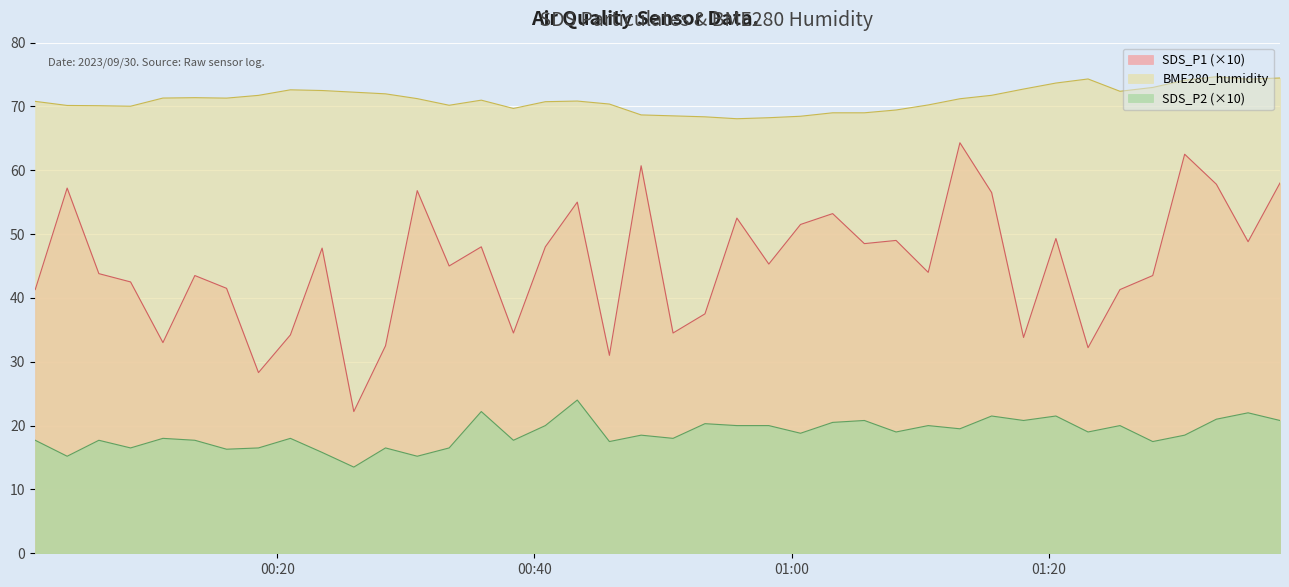

Count the number of categories in the chart.

40